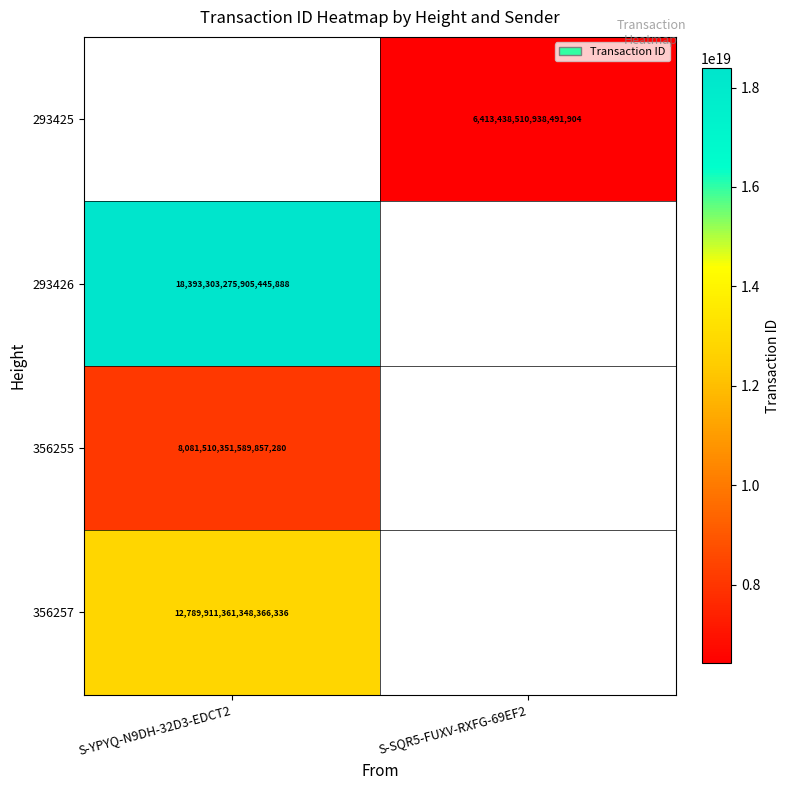

Which category has the lowest value across all series?

S-SQR5-FUXV-RXFG-69EF2